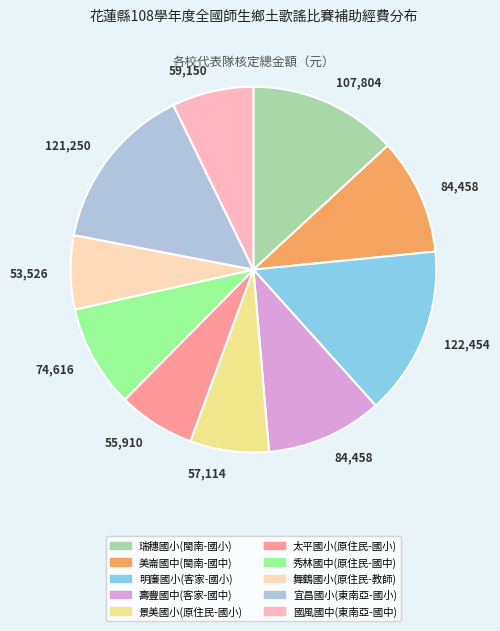

How many slices are in this pie chart?

10